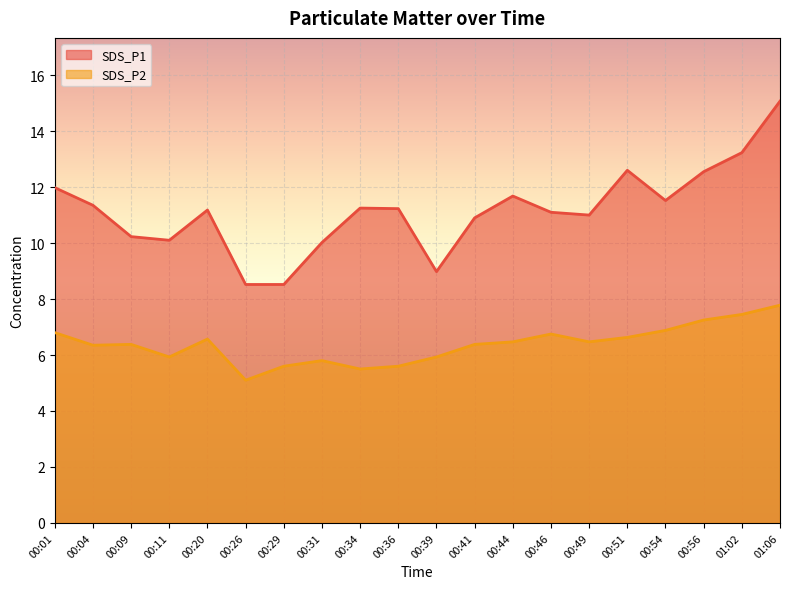

How many series are shown in this chart?

2